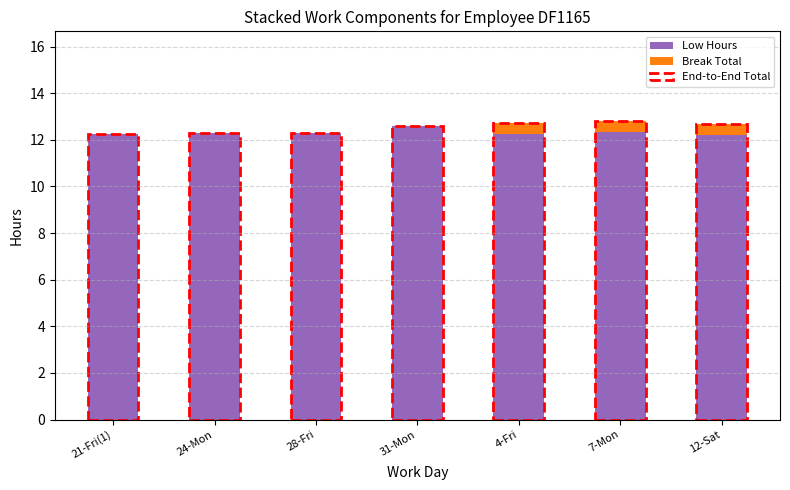

What is the sum of the Low Hours values at 4-Fri and 21-Fri(1)?

24.5